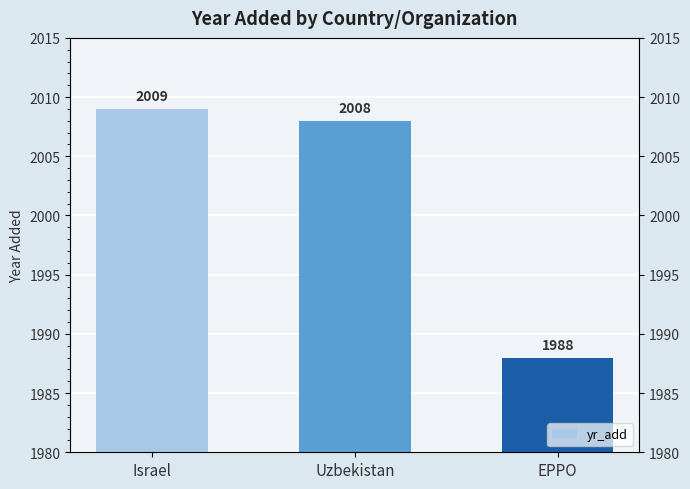

The value at EPPO is 1988. True or false?

True